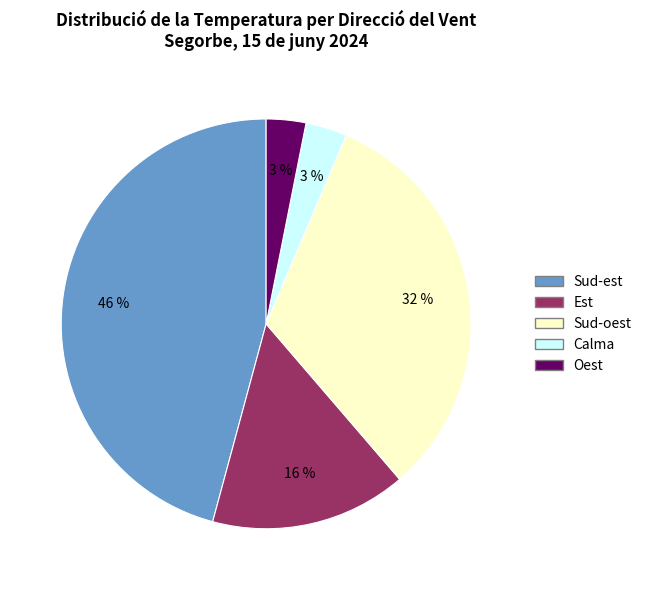

Is there a majority slice in this chart?

No